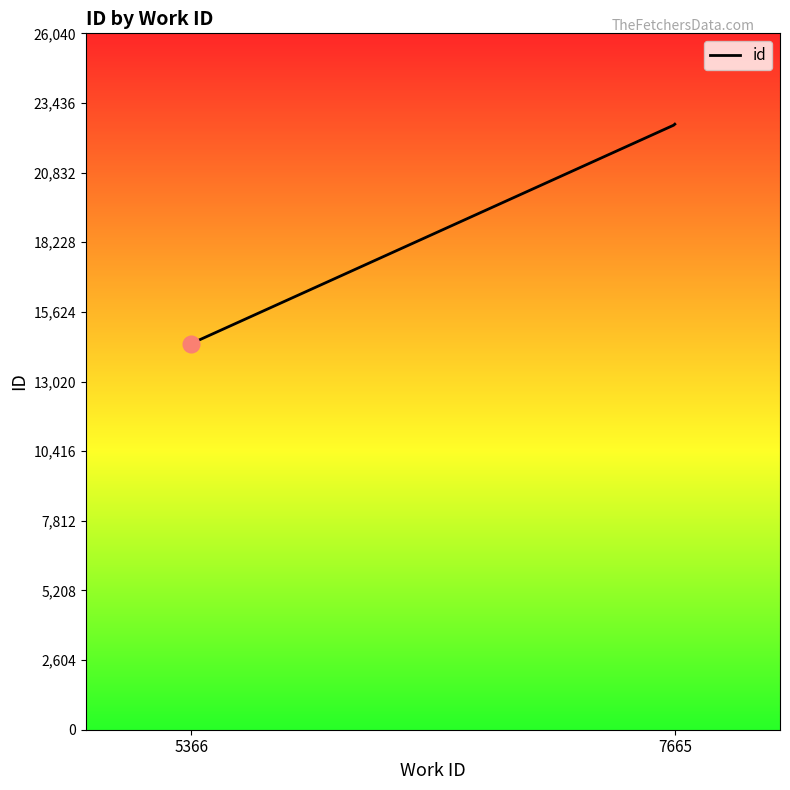

What is the difference between the maximum and minimum values?

8207.0